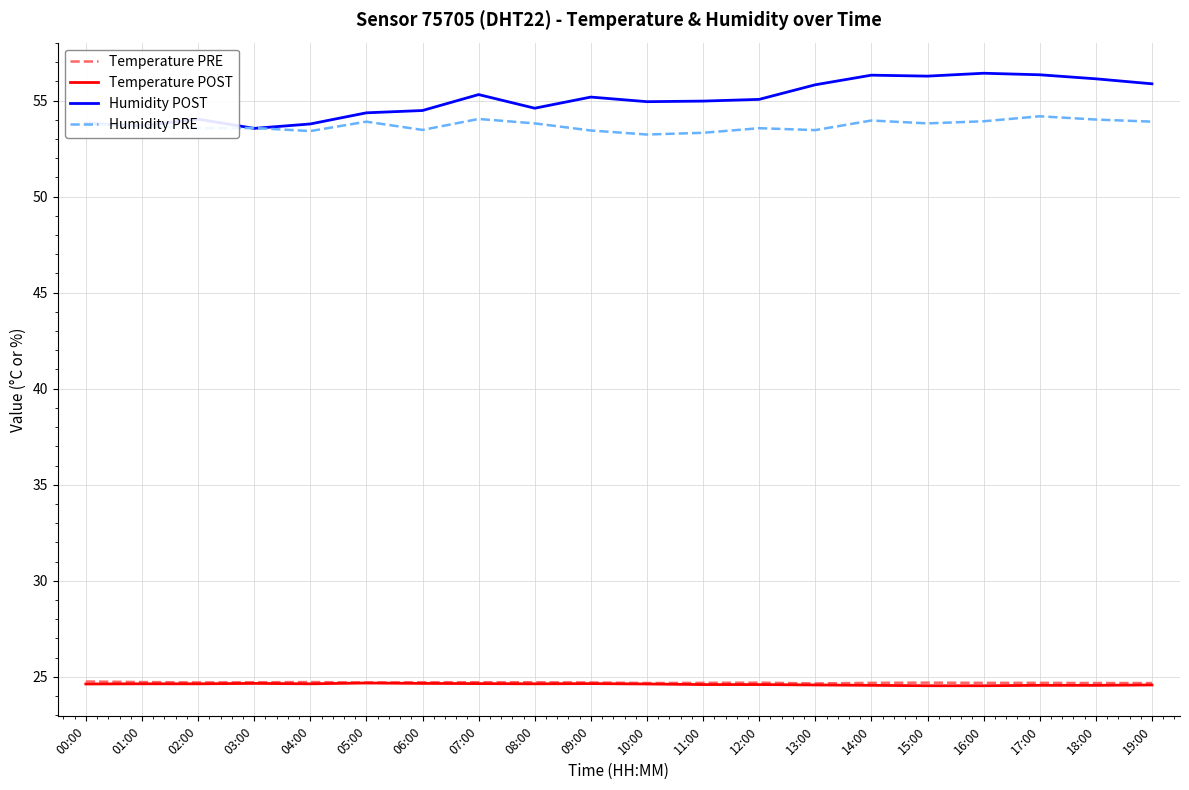

What is the difference between the maximum and minimum values in the Temperature PRE series?

0.1